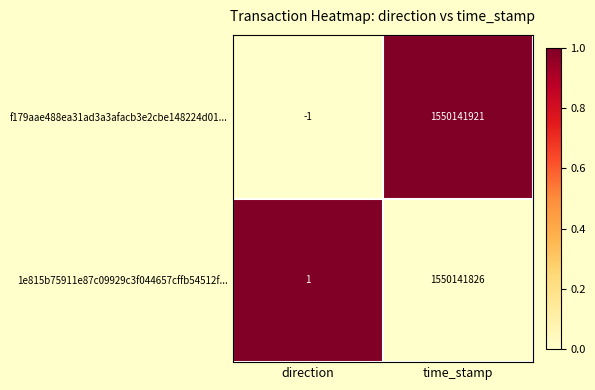

At how many categories does at least one series exceed 0?

2